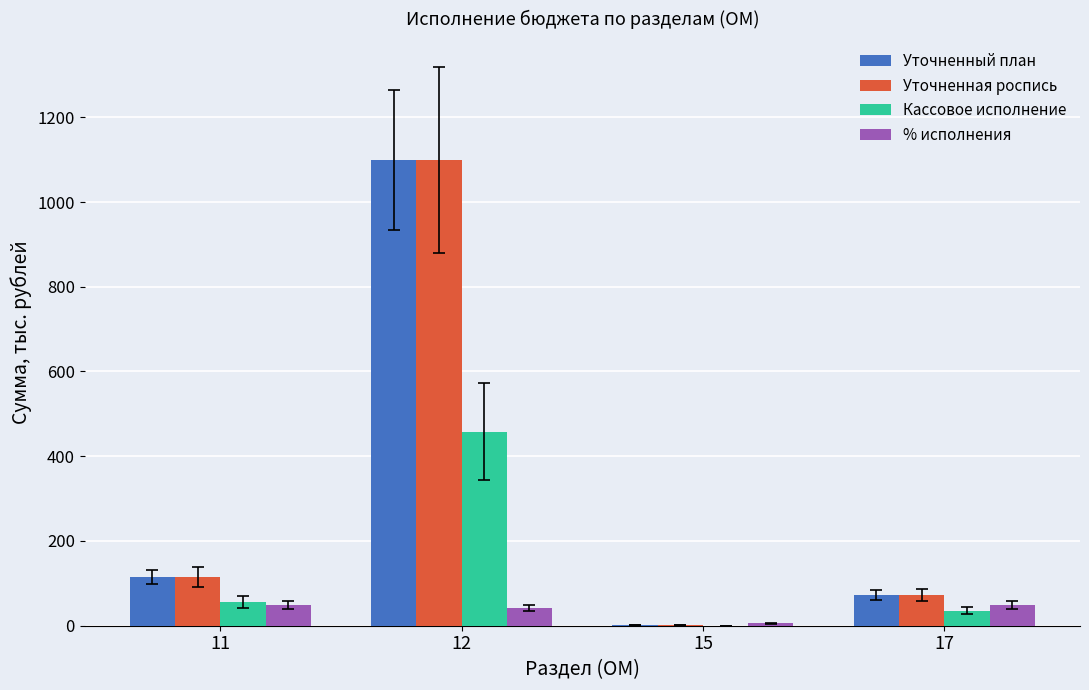

How many values in the % исполнения series exceed 49?

2